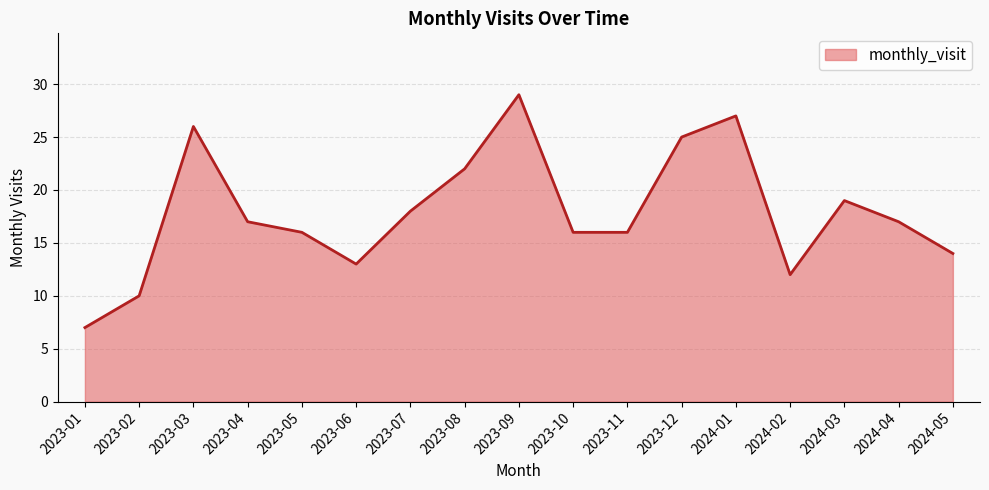

What is the ratio of the value at 2023-03 to the value at 2023-10?

1.6